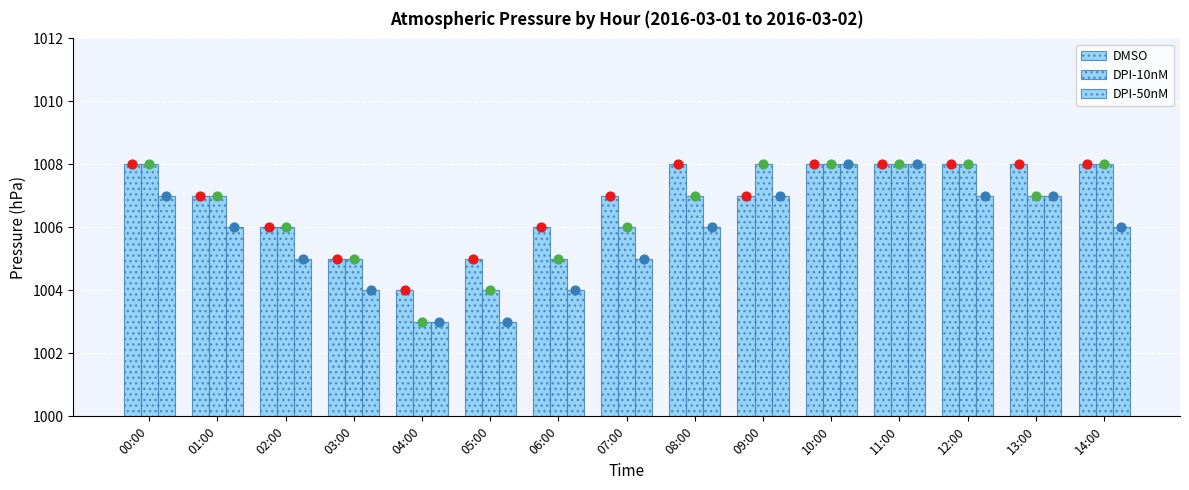

What are all the series names shown in the legend?

DMSO, DPI-10nM, DPI-50nM